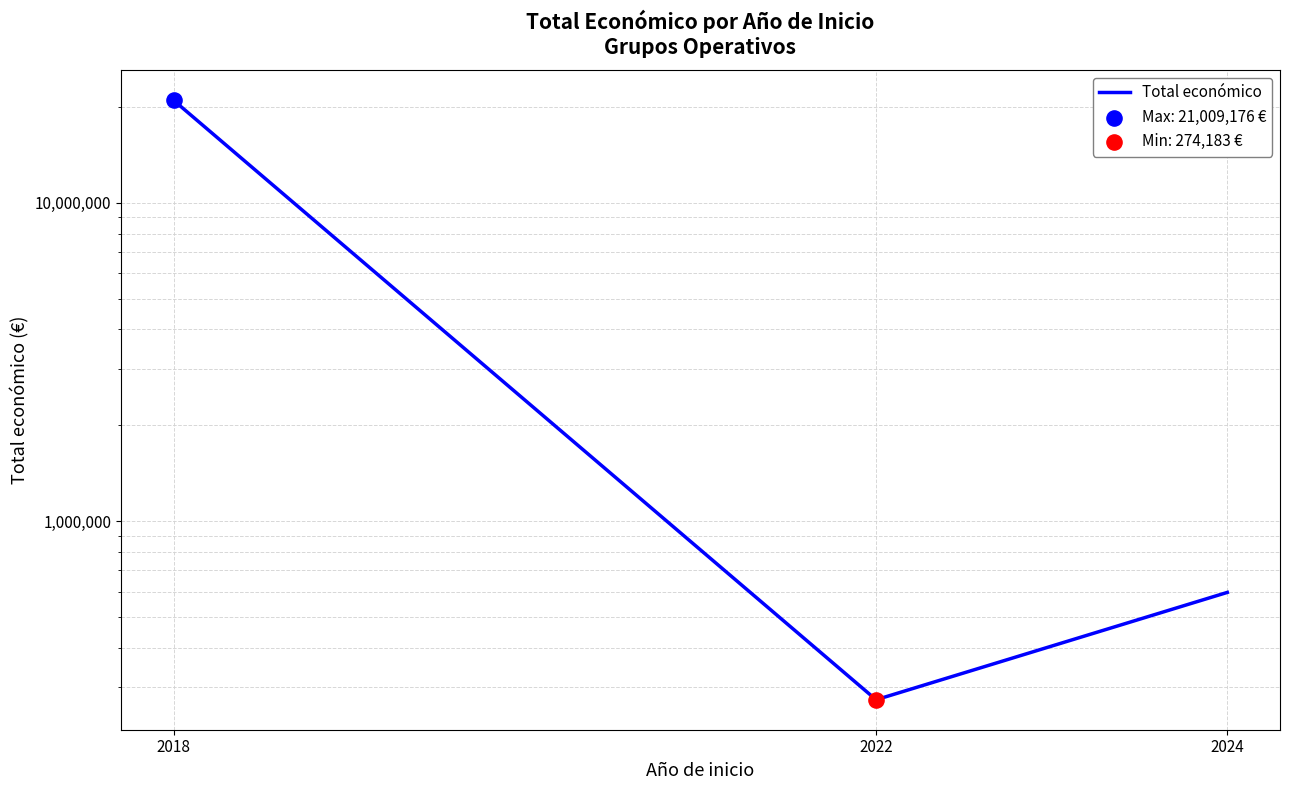

What is the change in value from 2018 to 2024?

-20412792